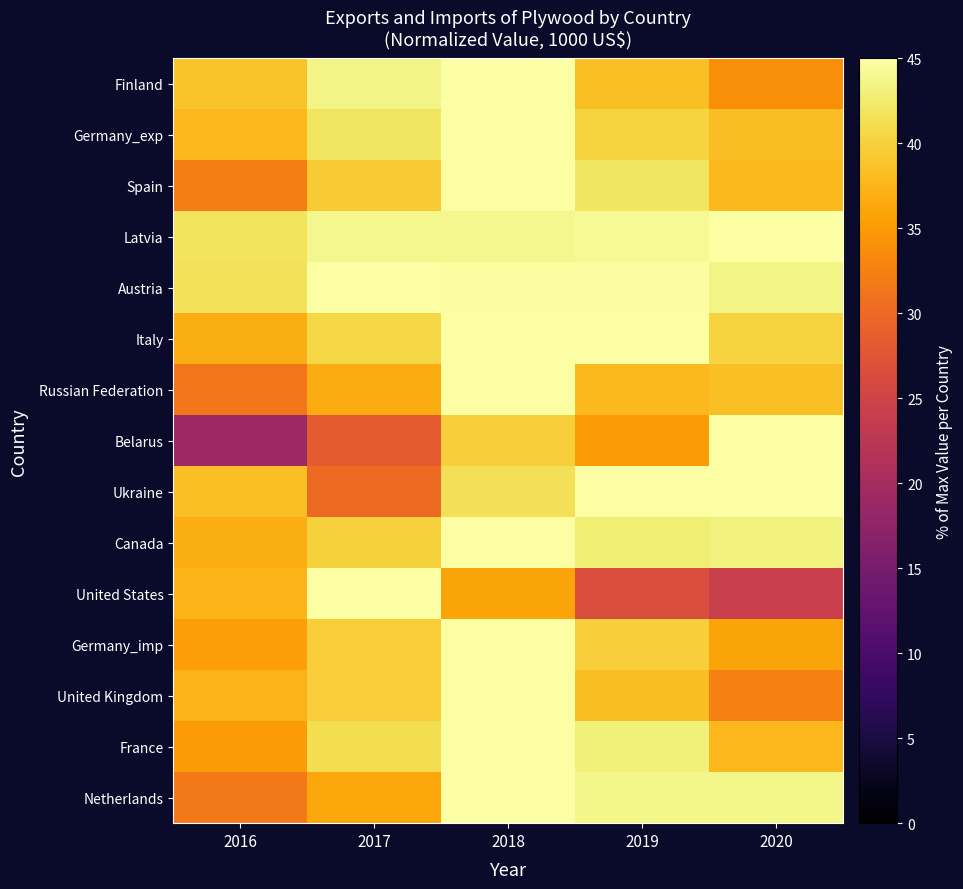

What is the minimum value shown in the chart?

19.0